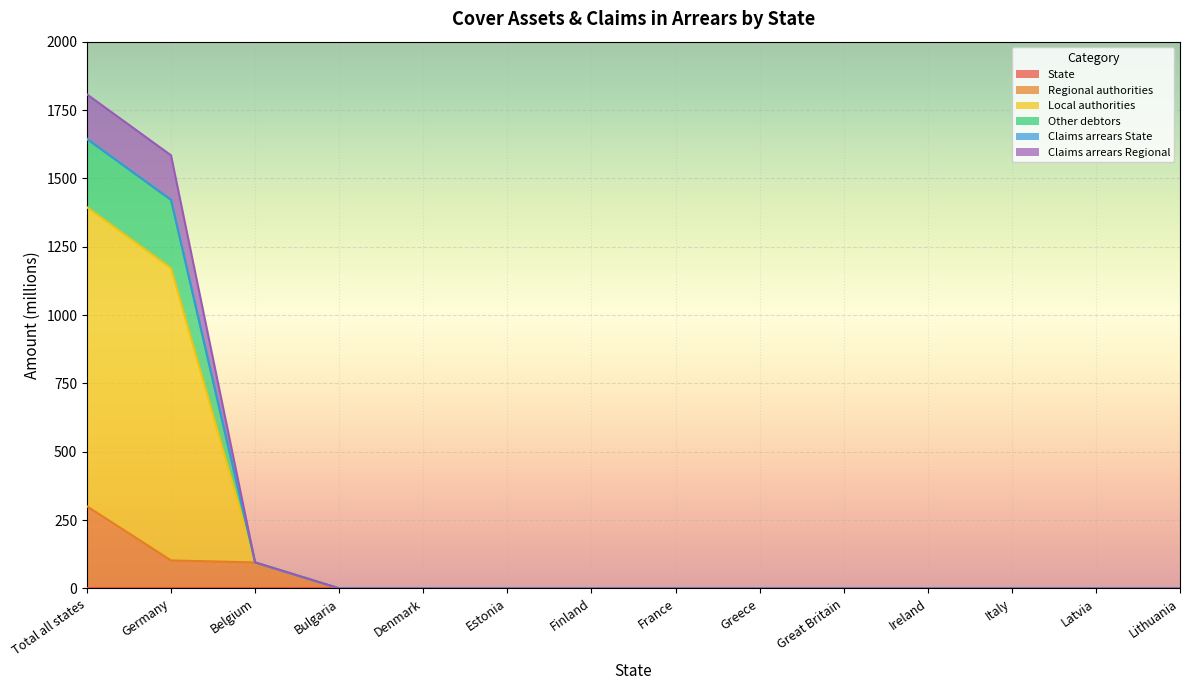

Does the chart display data point markers on the line(s)?

No